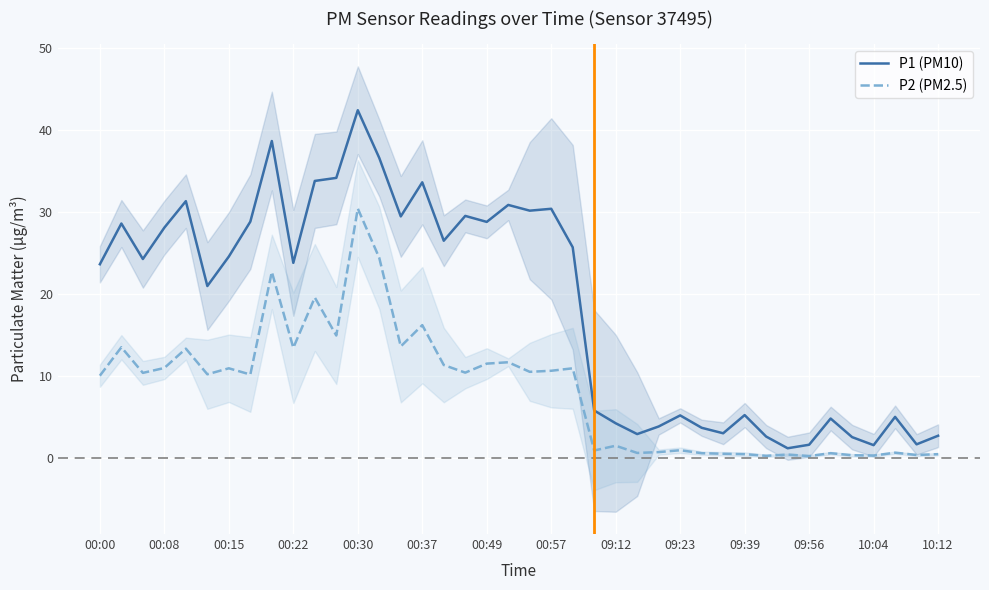

True or false: P2 (PM2.5) has a value of 4.6 at 00:37.

False